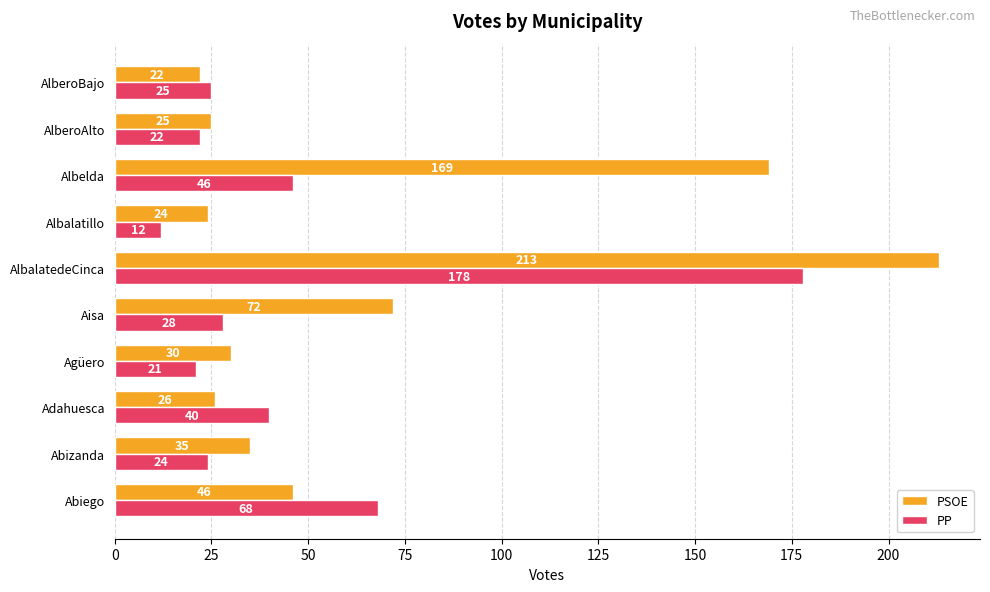

How many categories are shown in the chart?

10